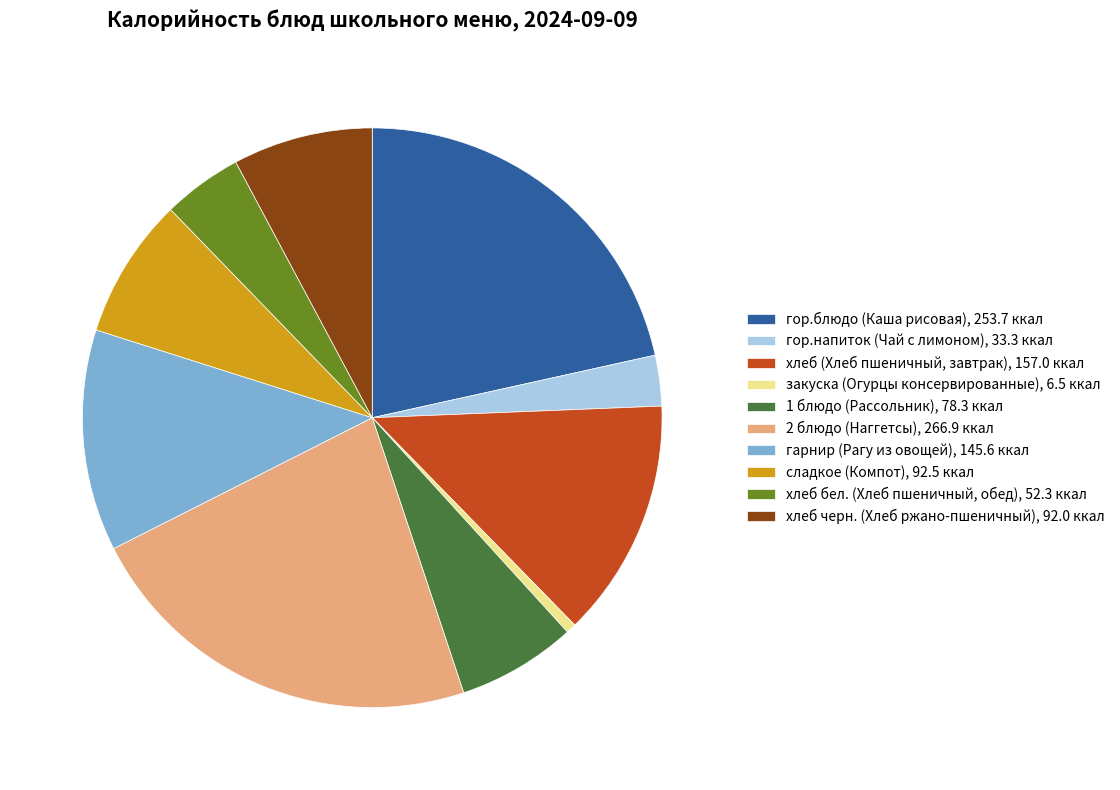

Which has a higher value, хлеб бел. (Хлеб пшеничный, обед), 52.3 ккал or закуска (Огурцы консервированные), 6.5 ккал?

хлеб бел. (Хлеб пшеничный, обед), 52.3 ккал